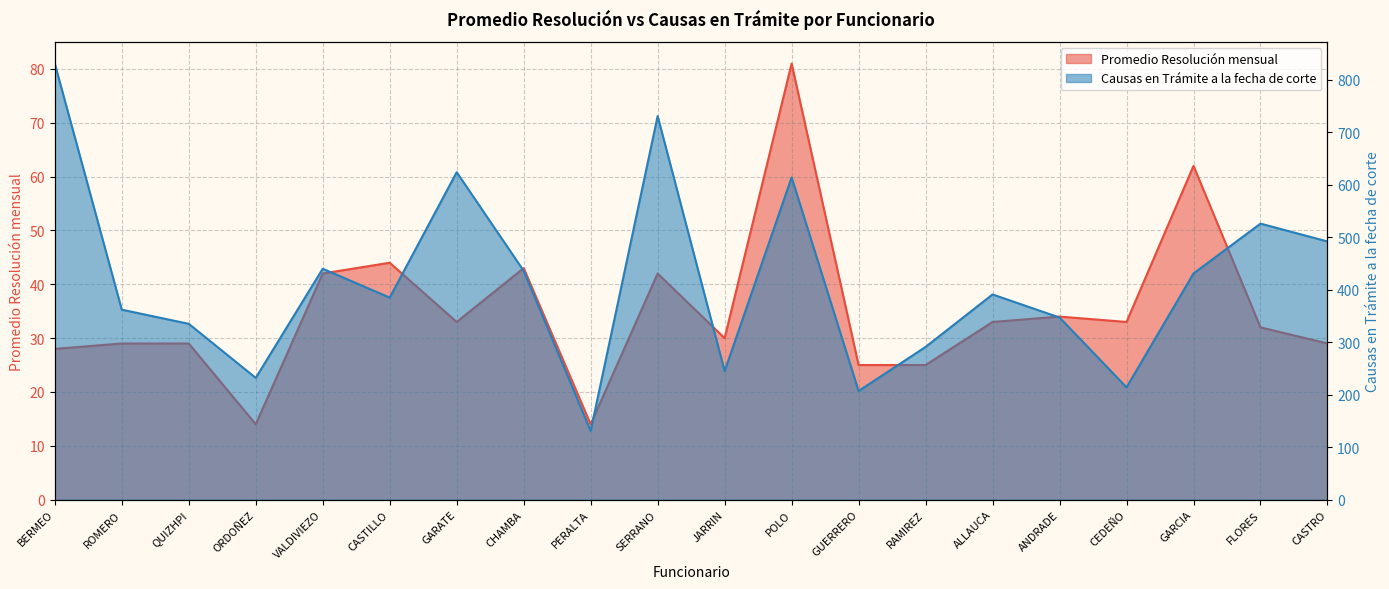

What is the label of the 14th point from the left?

RAMIREZ